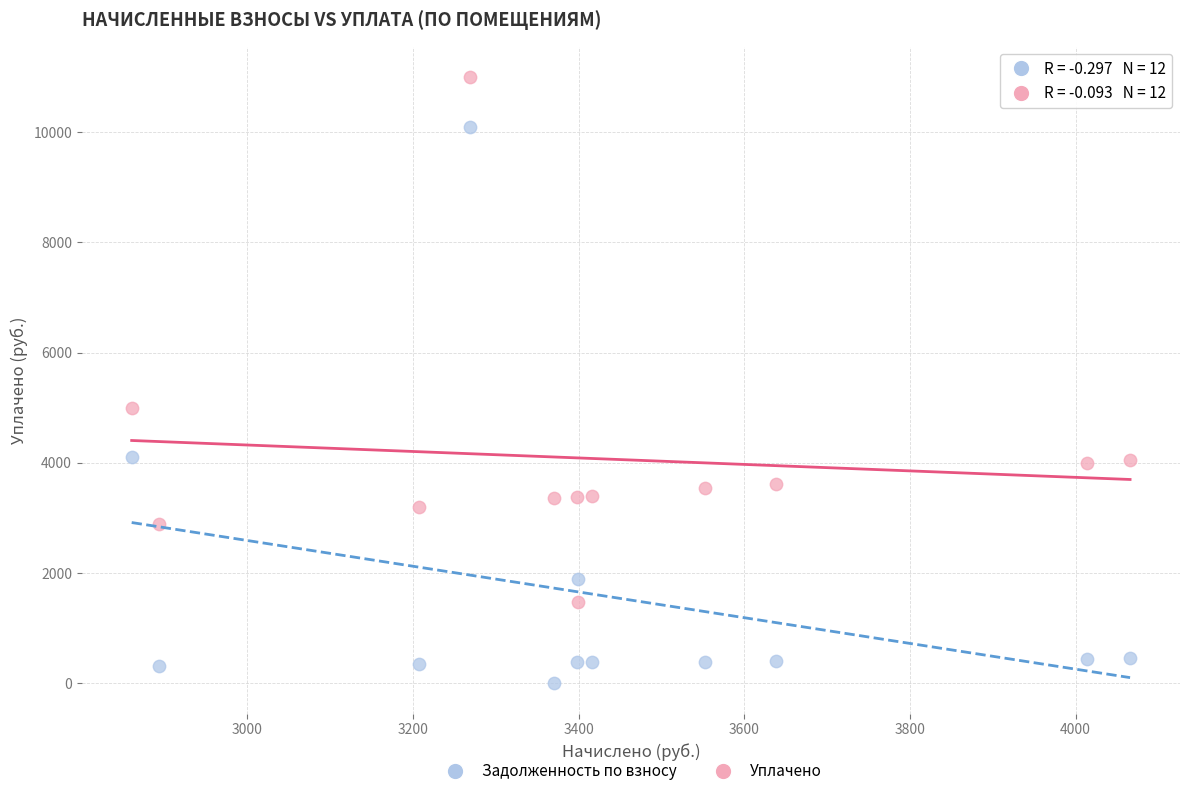

Which series has the widest spread of Y values?

Задолженность по взносу